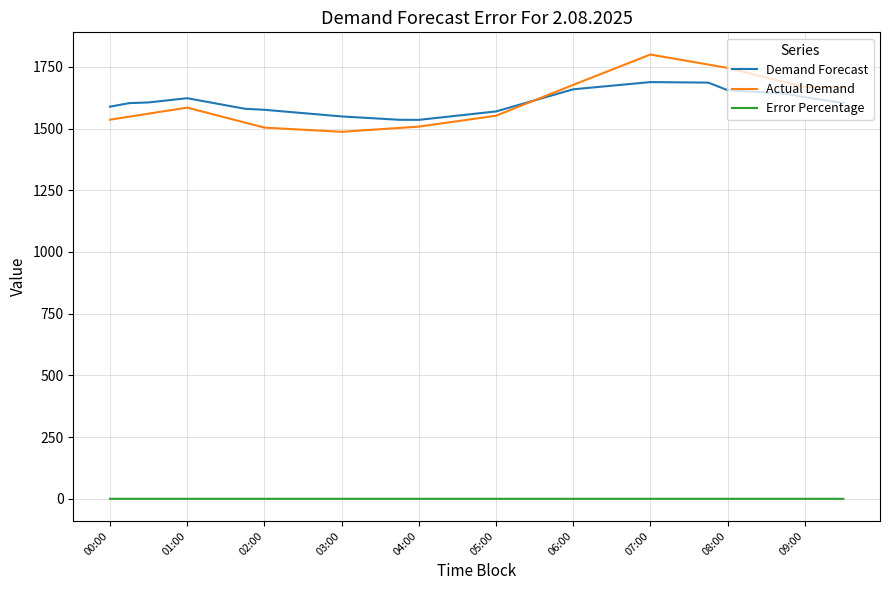

True or false: Error Percentage and Actual Demand cross at least once.

False